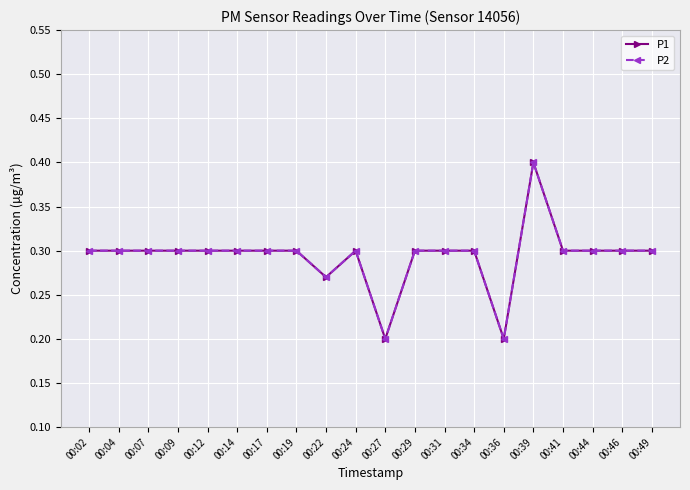

Is this an area chart (filled region under the line)?

No